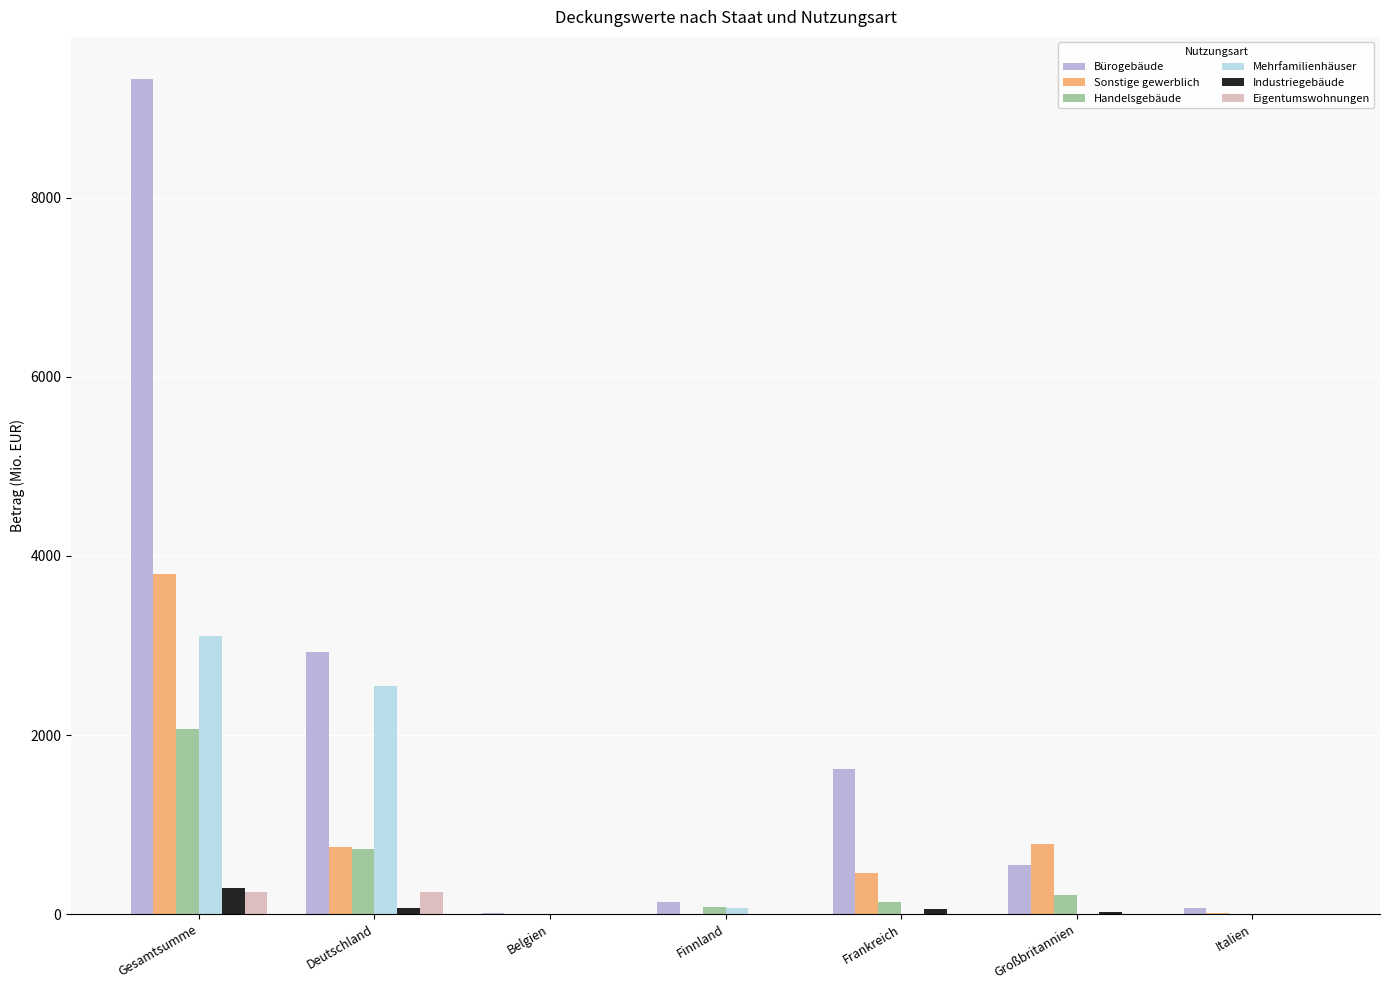

Which series has the largest range (max minus min)?

Bürogebäude